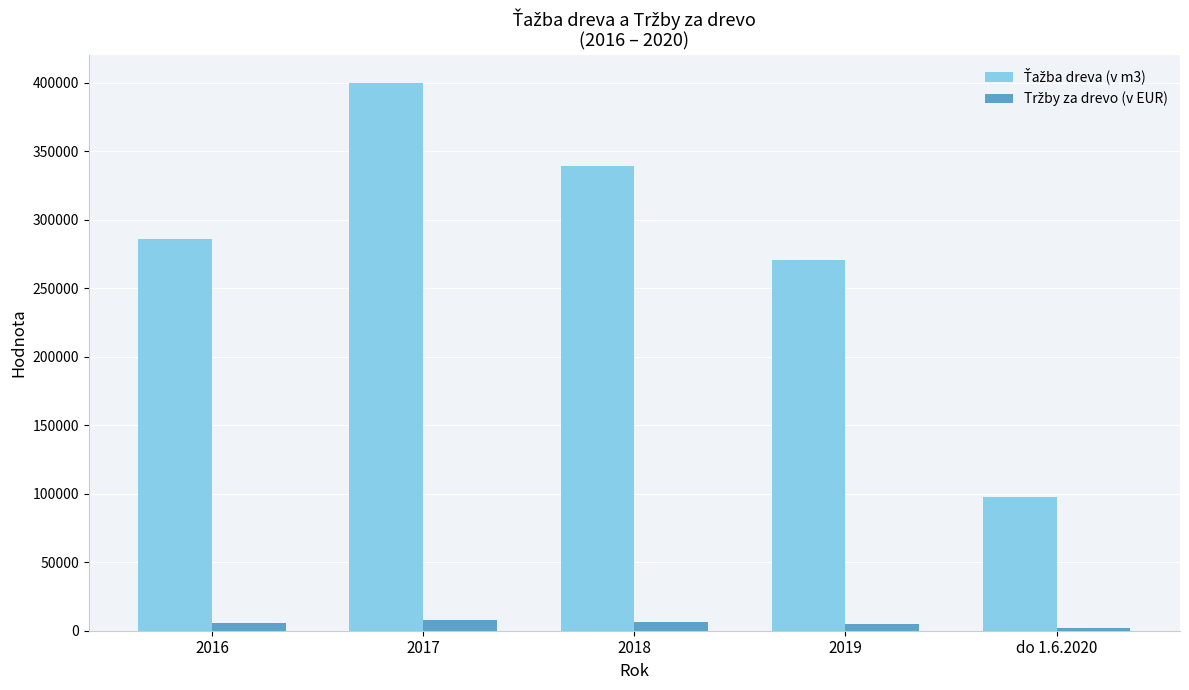

What is the smallest value displayed?

2200